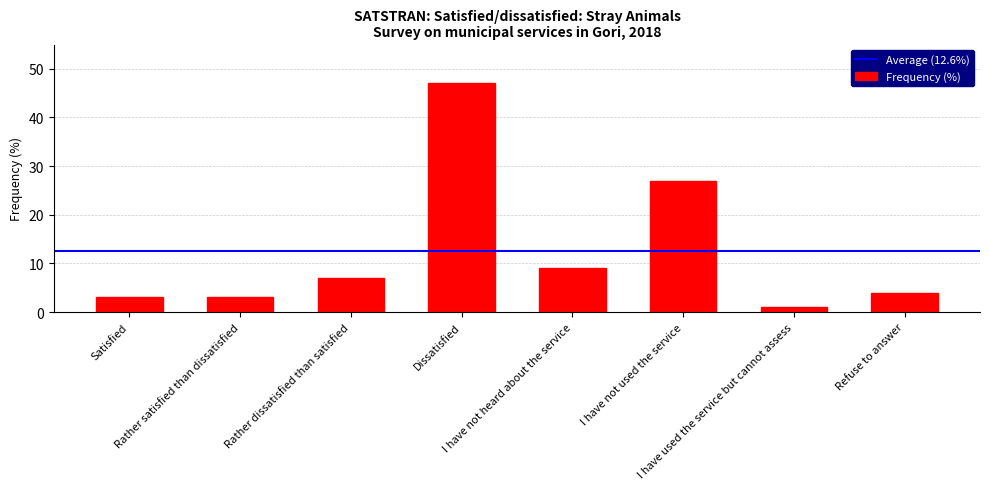

What is the value of the 8th bar from the left?

4